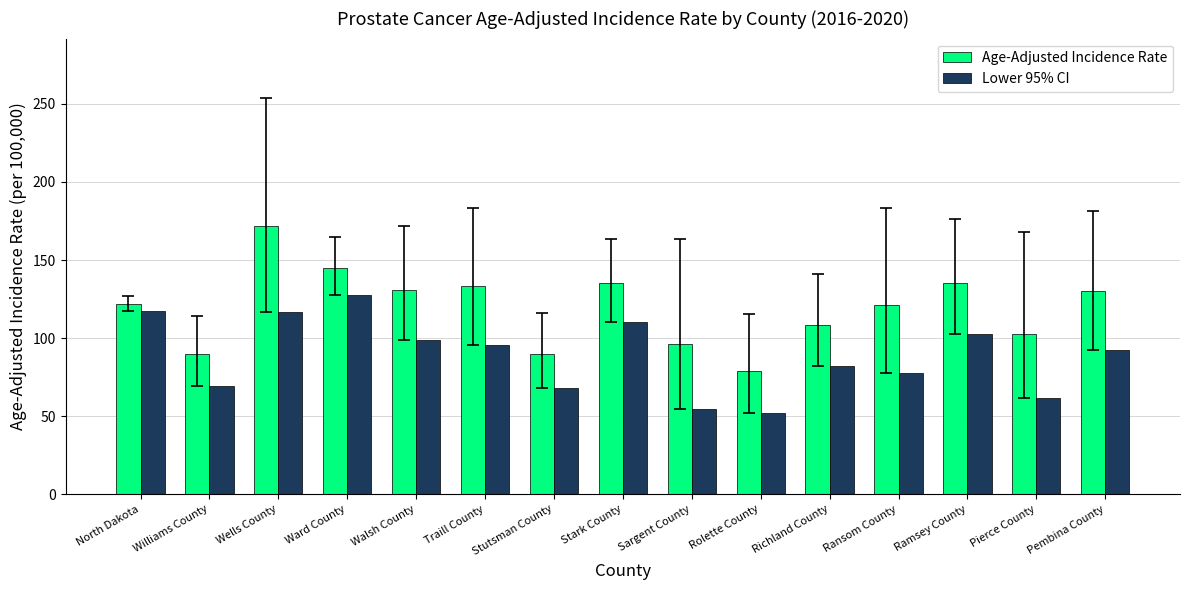

Rank the series by their average value, from lowest to highest.

Lower 95% CI, Age-Adjusted Incidence Rate